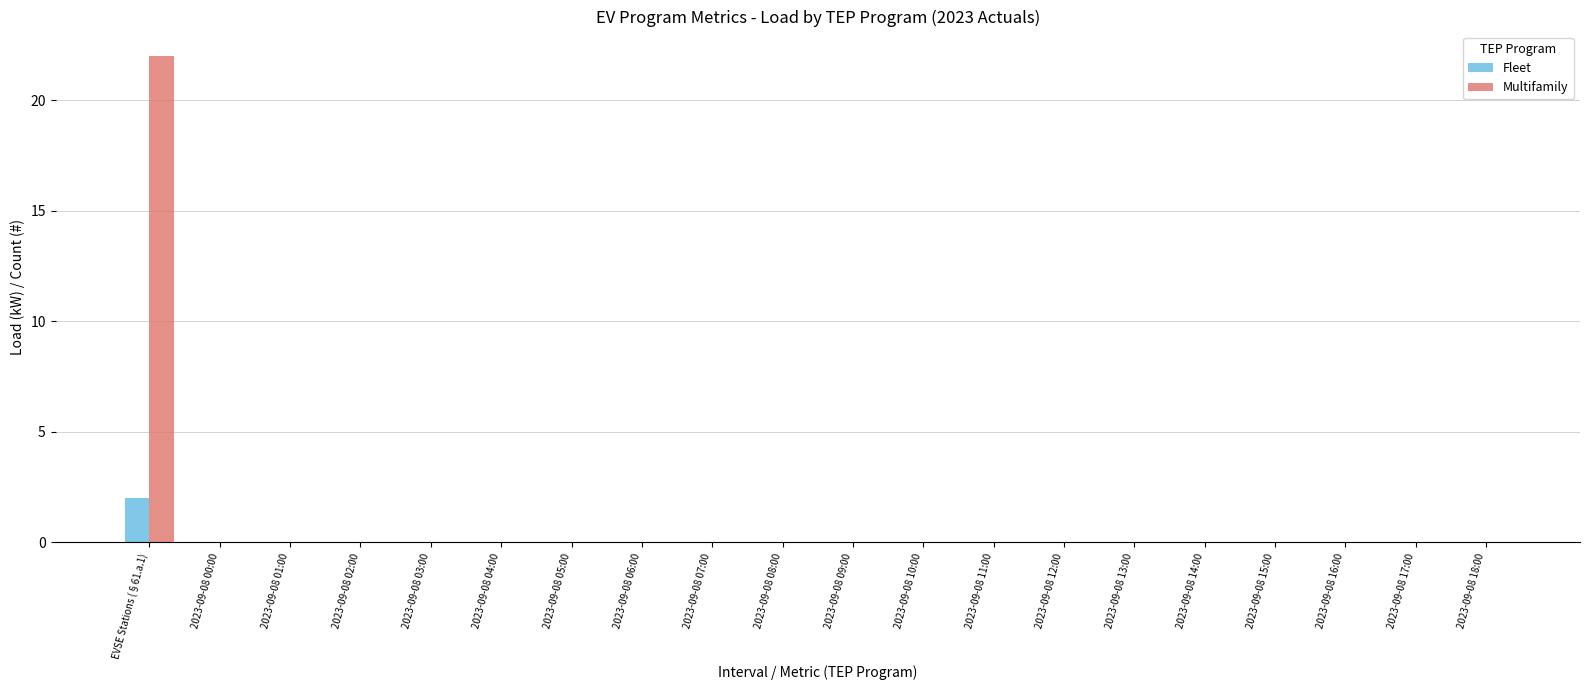

Reading left to right, transcribe all the data shown in this chart.

Fleet: EVSE Stations (§61.a.1)=2	2023-09-08 00:00=0	2023-09-08 01:00=0	2023-09-08 02:00=0	2023-09-08 03:00=0	2023-09-08 04:00=0	2023-09-08 05:00=0	2023-09-08 06:00=0	2023-09-08 07:00=0	2023-09-08 08:00=0	2023-09-08 09:00=0	2023-09-08 10:00=0	2023-09-08 11:00=0	2023-09-08 12:00=0	2023-09-08 13:00=0	2023-09-08 14:00=0	2023-09-08 15:00=0	2023-09-08 16:00=0	2023-09-08 17:00=0	2023-09-08 18:00=0
Multifamily: EVSE Stations (§61.a.1)=22	2023-09-08 00:00=0	2023-09-08 01:00=0	2023-09-08 02:00=0	2023-09-08 03:00=0	2023-09-08 04:00=0	2023-09-08 05:00=0	2023-09-08 06:00=0	2023-09-08 07:00=0	2023-09-08 08:00=0	2023-09-08 09:00=0	2023-09-08 10:00=0	2023-09-08 11:00=0	2023-09-08 12:00=0	2023-09-08 13:00=0	2023-09-08 14:00=0	2023-09-08 15:00=0	2023-09-08 16:00=0	2023-09-08 17:00=0	2023-09-08 18:00=0